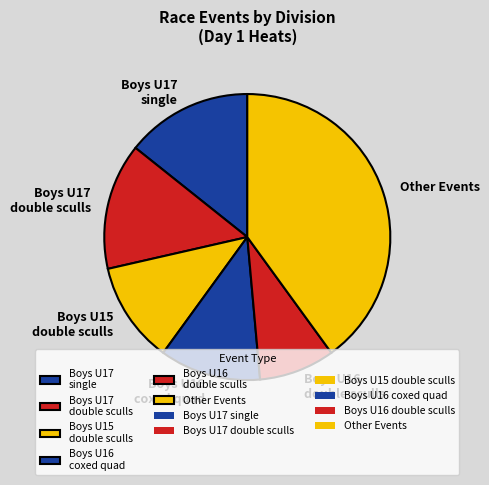

Do Boys U16 coxed quad and Other Events together represent more than half of the pie?

Yes